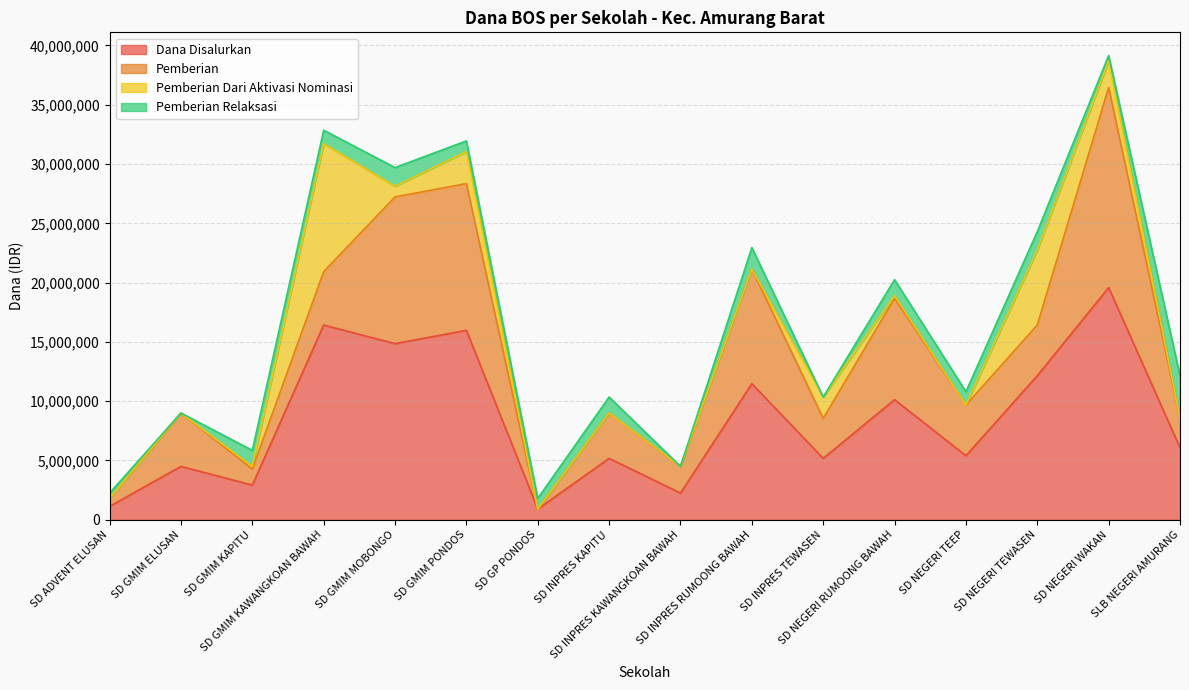

Reading right to left, what are all the values shown in this chart?

Dana Disalurkan: SLB NEGERI AMURANG=6075000	SD NEGERI WAKAN=19575000	SD NEGERI TEWASEN=12150000	SD NEGERI TEEP=5400000	SD NEGERI RUMOONG BAWAH=10125000	SD INPRES TEWASEN=5175000	SD INPRES RUMOONG BAWAH=11475000	SD INPRES KAWANGKOAN BAWAH=2250000	SD INPRES KAPITU=5175000	SD GP PONDOS=900000	SD GMIM PONDOS=15975000	SD GMIM MOBONGO=14850000	SD GMIM KAWANGKOAN BAWAH=16425000	SD GMIM KAPITU=2925000	SD GMIM ELUSAN=4500000	SD ADVENT ELUSAN=1125000
Pemberian: SLB NEGERI AMURANG=2475000	SD NEGERI WAKAN=16875000	SD NEGERI TEWASEN=4275000	SD NEGERI TEEP=4275000	SD NEGERI RUMOONG BAWAH=8550000	SD INPRES TEWASEN=3375000	SD INPRES RUMOONG BAWAH=9675000	SD INPRES KAWANGKOAN BAWAH=2250000	SD INPRES KAPITU=3825000	SD GP PONDOS=0	SD GMIM PONDOS=12375000	SD GMIM MOBONGO=12375000	SD GMIM KAWANGKOAN BAWAH=4500000	SD GMIM KAPITU=1350000	SD GMIM ELUSAN=4500000	SD ADVENT ELUSAN=675000
Pemberian Dari Aktivasi Nominasi: SLB NEGERI AMURANG=0	SD NEGERI WAKAN=2250000	SD NEGERI TEWASEN=6300000	SD NEGERI TEEP=0	SD NEGERI RUMOONG BAWAH=225000	SD INPRES TEWASEN=1800000	SD INPRES RUMOONG BAWAH=0	SD INPRES KAWANGKOAN BAWAH=0	SD INPRES KAPITU=0	SD GP PONDOS=0	SD GMIM PONDOS=2700000	SD GMIM MOBONGO=900000	SD GMIM KAWANGKOAN BAWAH=10800000	SD GMIM KAPITU=225000	SD GMIM ELUSAN=0	SD ADVENT ELUSAN=0
Pemberian Relaksasi: SLB NEGERI AMURANG=3600000	SD NEGERI WAKAN=450000	SD NEGERI TEWASEN=1575000	SD NEGERI TEEP=1125000	SD NEGERI RUMOONG BAWAH=1350000	SD INPRES TEWASEN=0	SD INPRES RUMOONG BAWAH=1800000	SD INPRES KAWANGKOAN BAWAH=0	SD INPRES KAPITU=1350000	SD GP PONDOS=900000	SD GMIM PONDOS=900000	SD GMIM MOBONGO=1575000	SD GMIM KAWANGKOAN BAWAH=1125000	SD GMIM KAPITU=1350000	SD GMIM ELUSAN=0	SD ADVENT ELUSAN=450000